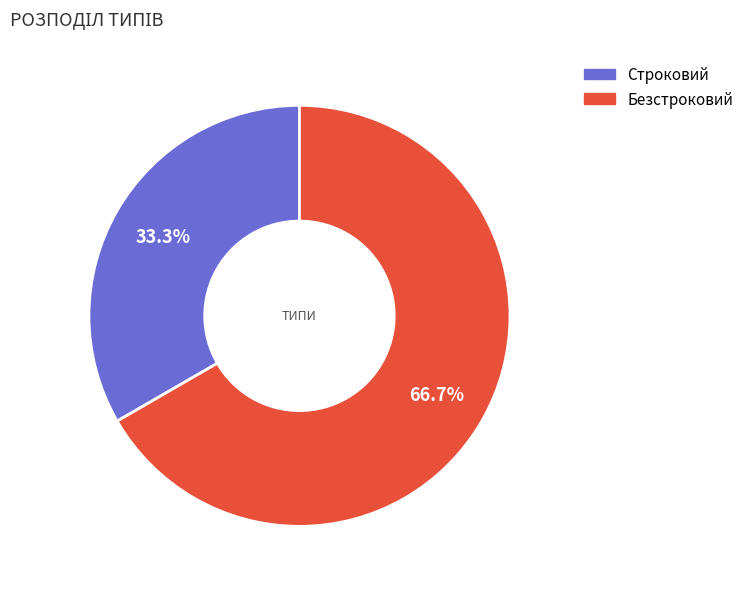

What is the largest slice in the pie chart?

Безстроковий